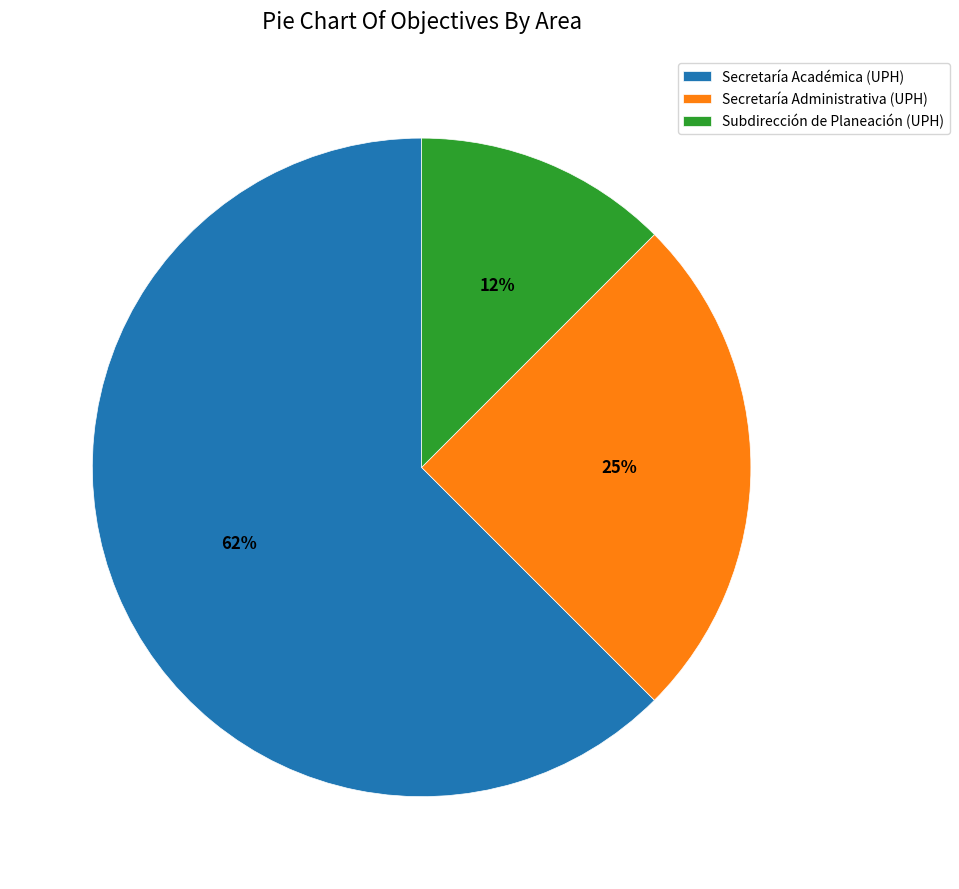

Is it true that Secretaría Administrativa (UPH) is 31% of the pie?

False